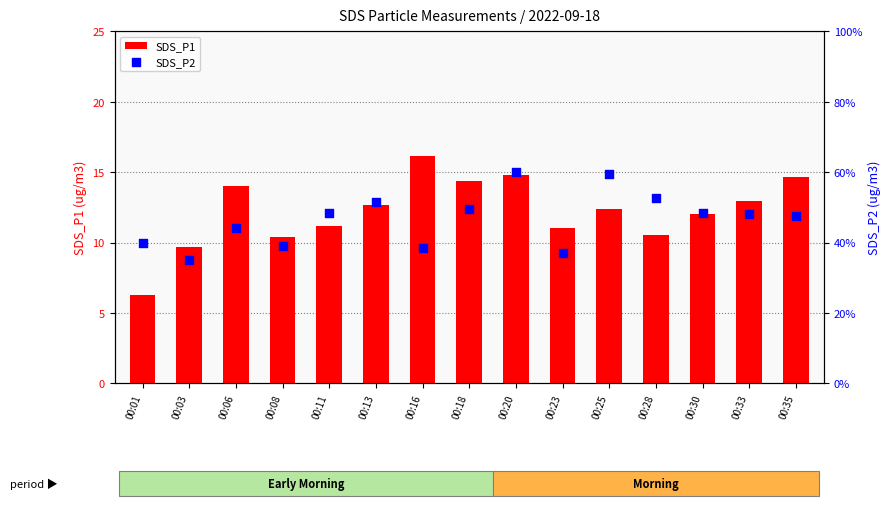

Is the value of SDS_P2 at 00:30 greater than the value of SDS_P1 at 00:28?

No